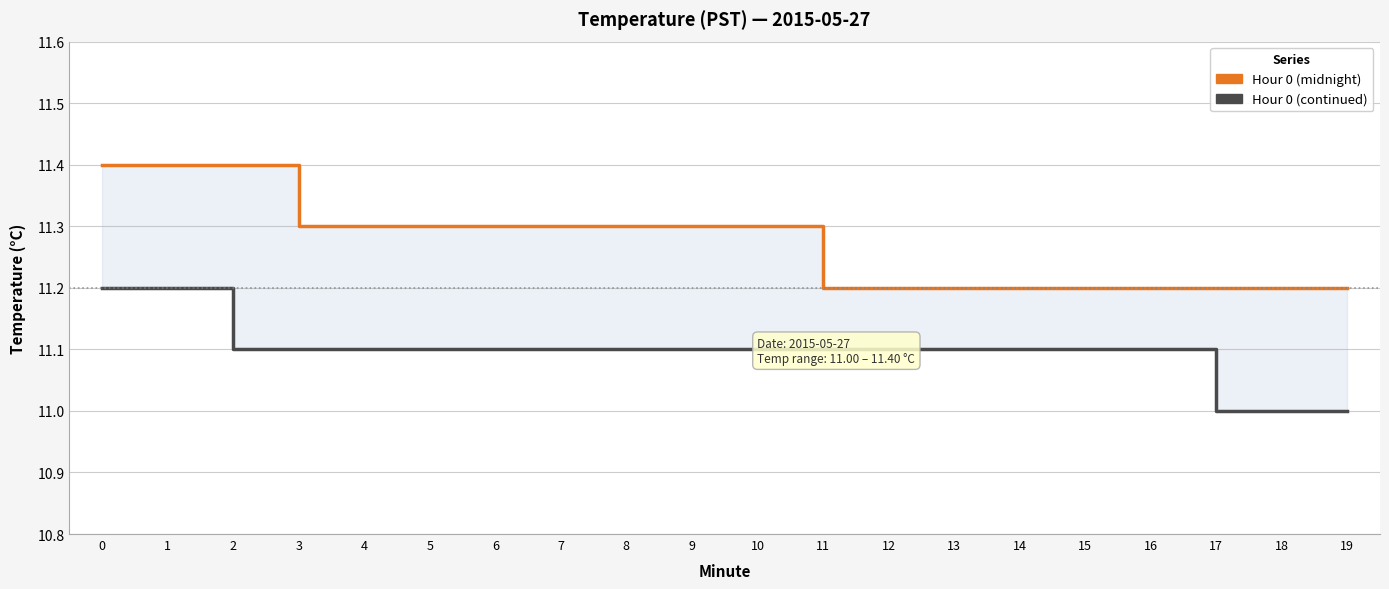

What value does the Hour 0 (midnight) series have at 6?

11.3